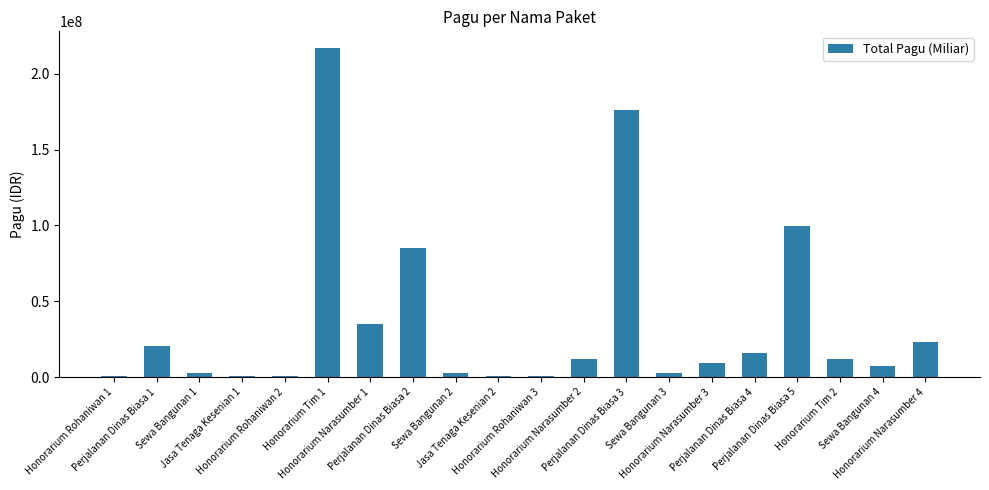

What is the sum of all values?

723083000